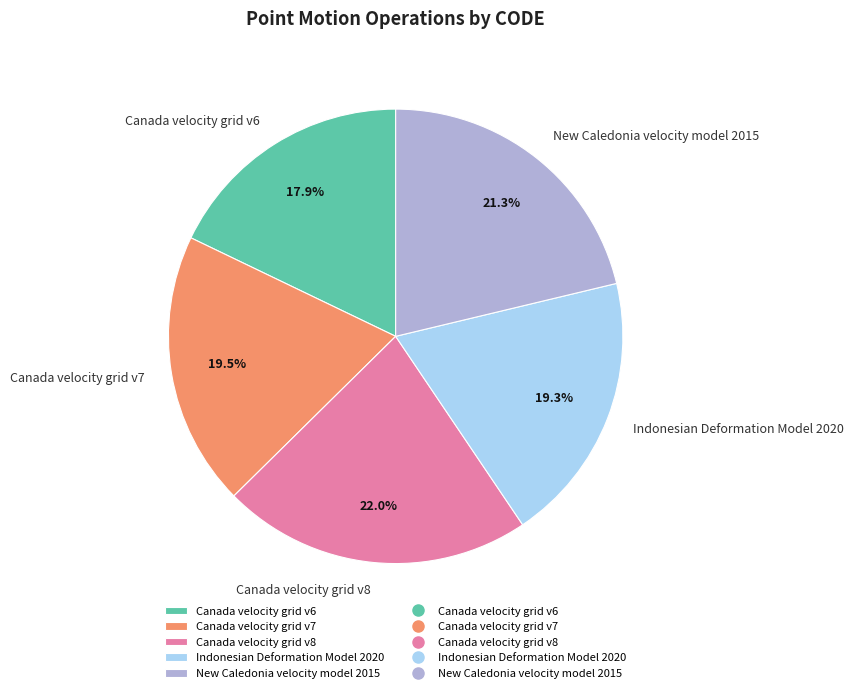

To the nearest percent, what is the average slice percentage?

20%